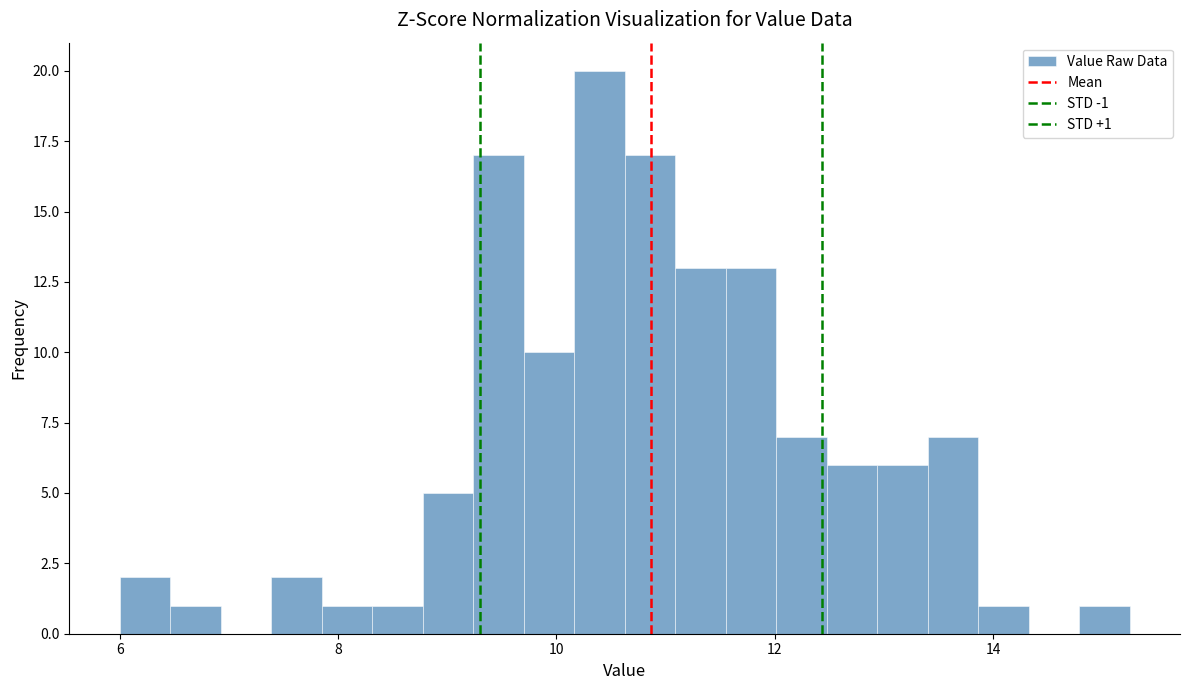

Around what value on the x-axis is the tallest bar? Give the approximate position of its centre, as read against the axis.

10.4